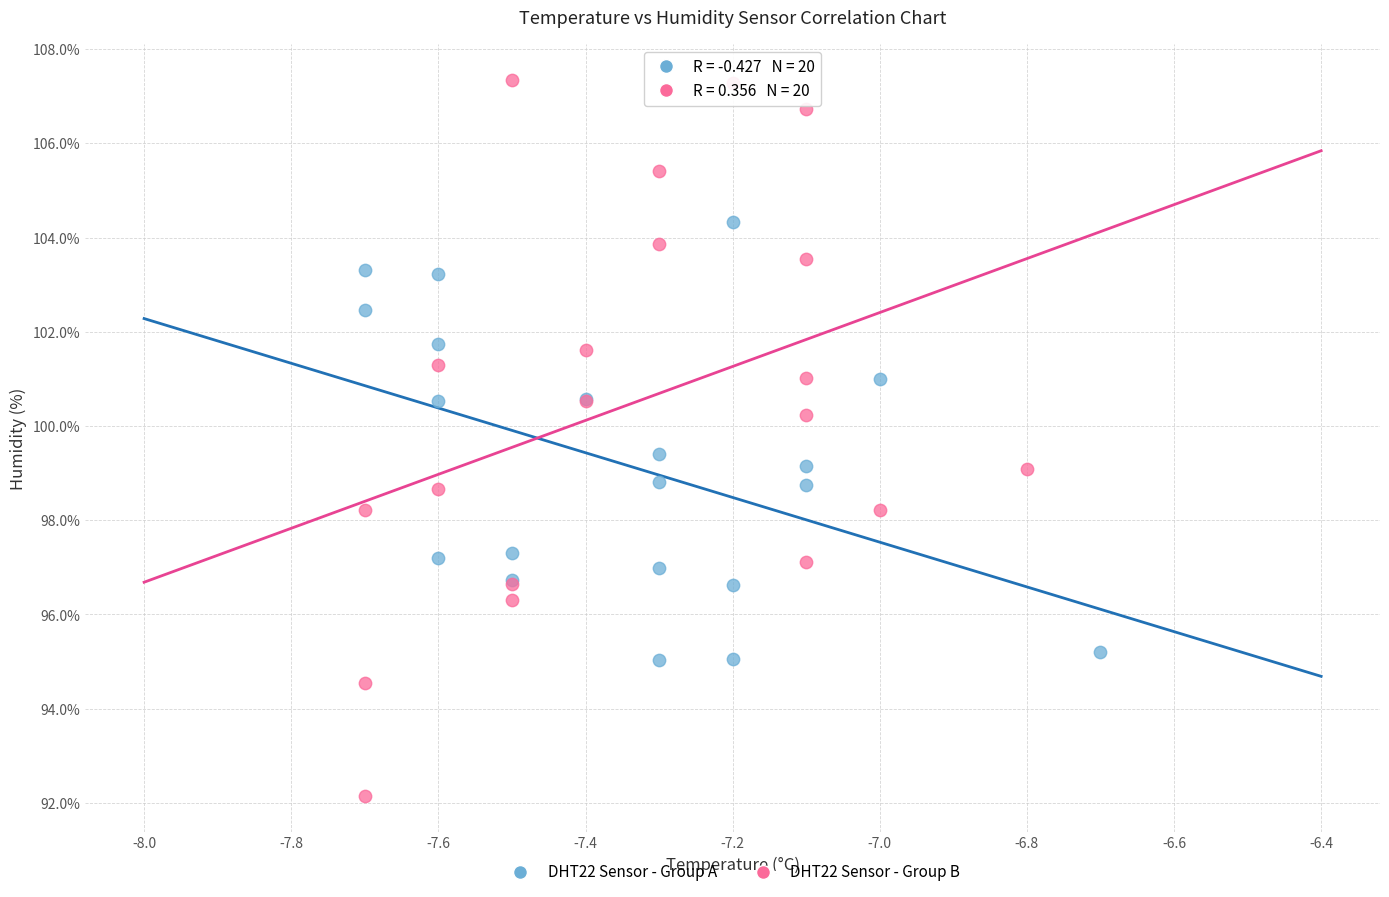

Which series has the widest spread of Y values?

DHT22 Sensor - Group B